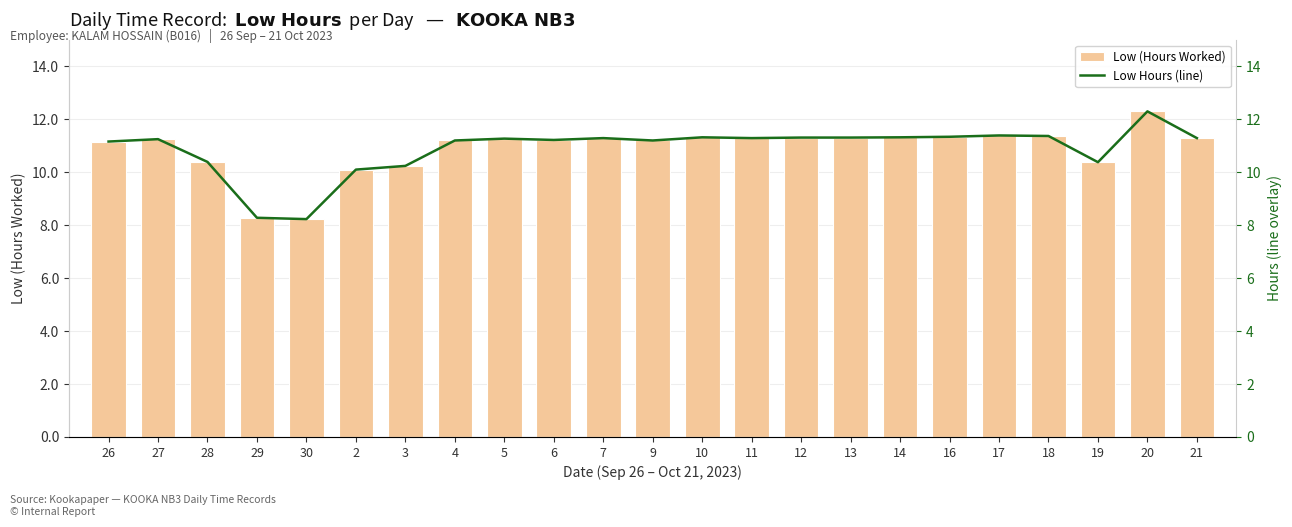

Which series has the largest range (max minus min)?

Low (Hours Worked)